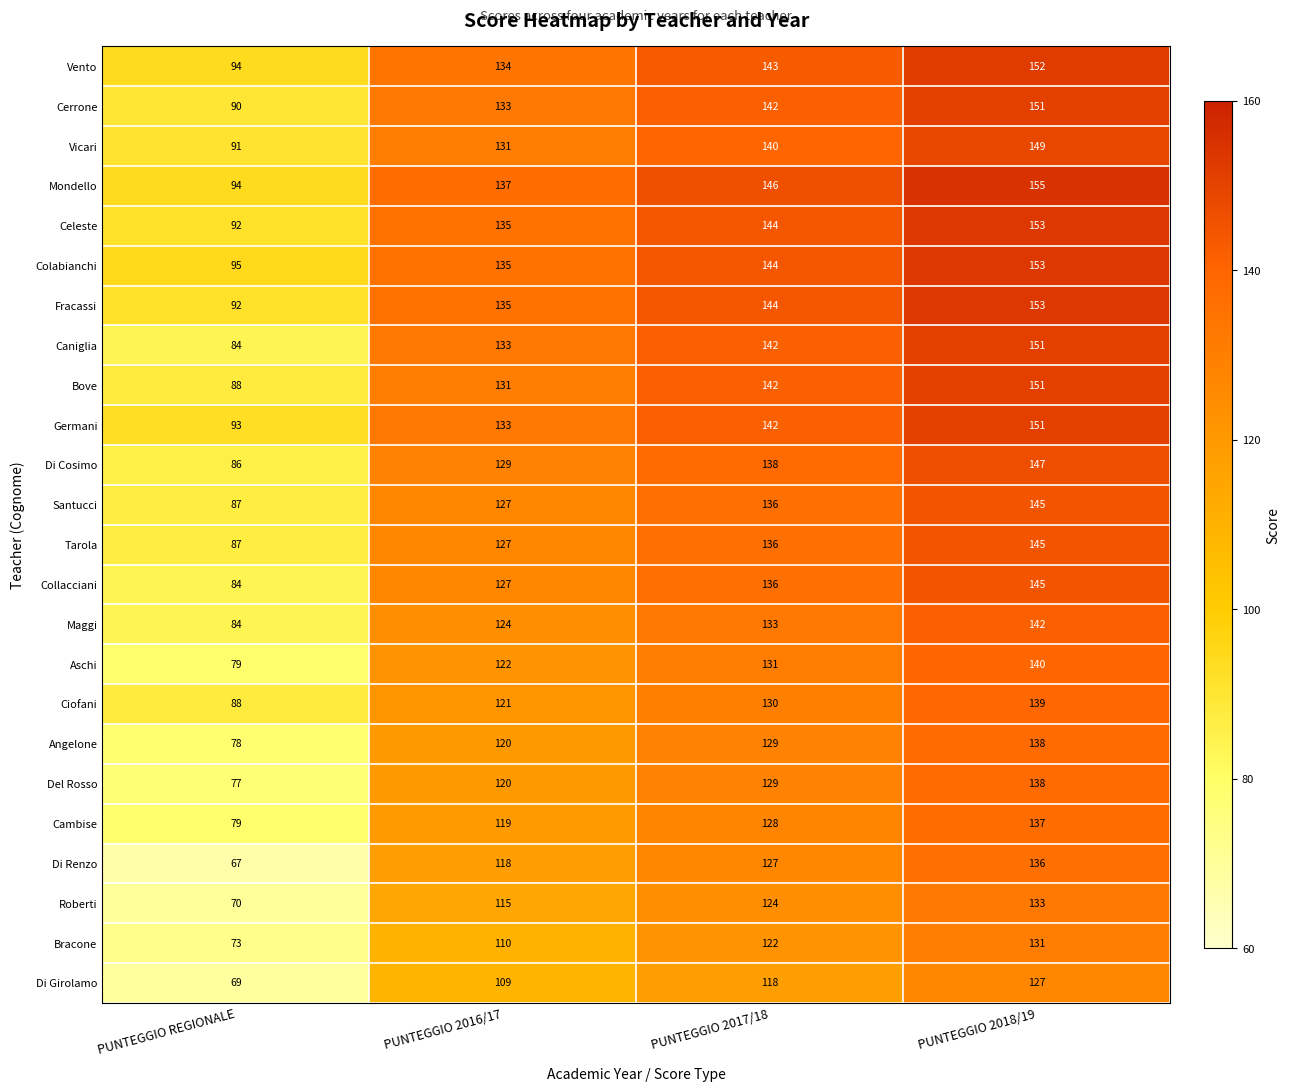

How many distinct data groups are displayed?

24